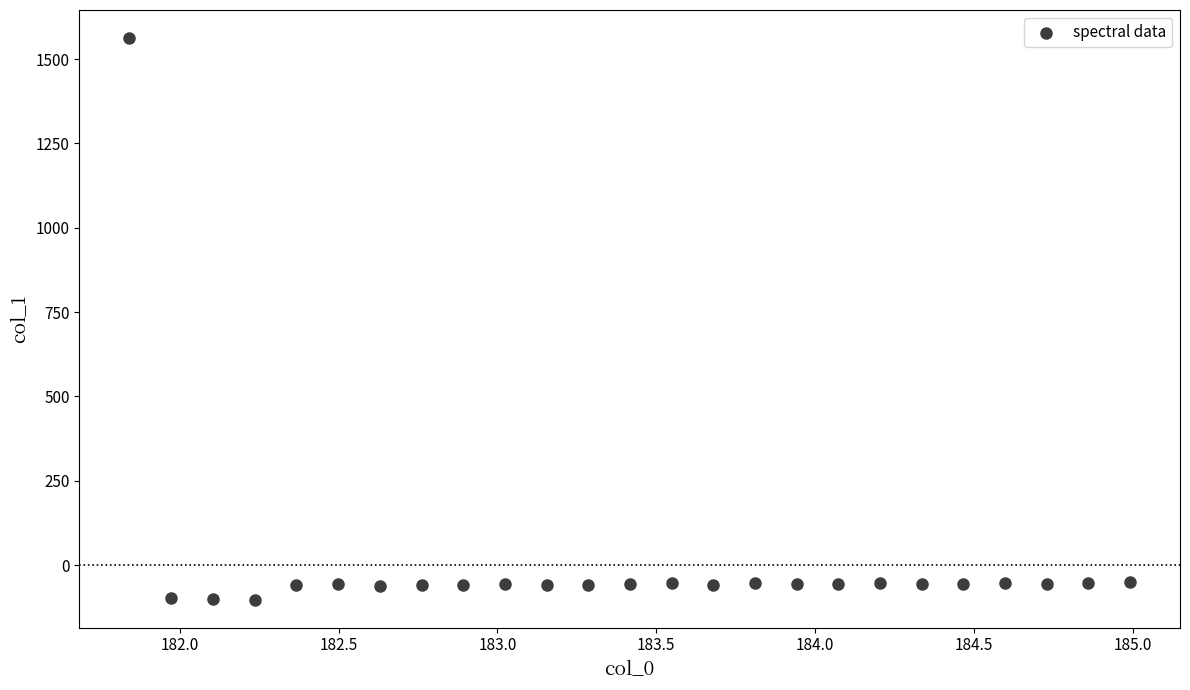

What is the range of X values (max minus min)?

3.1